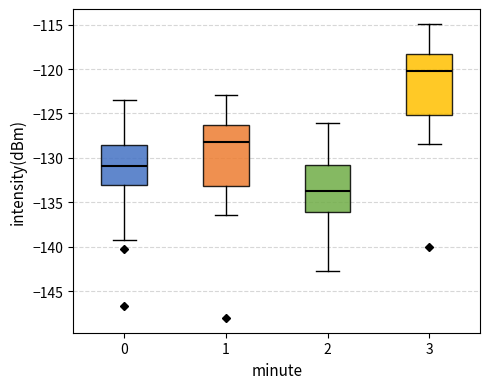

Where does the upper whisker of the box at x = 2 end on the y-axis? The values are not printed on the chart, so give them approximately, as read against the axis.

-126.0